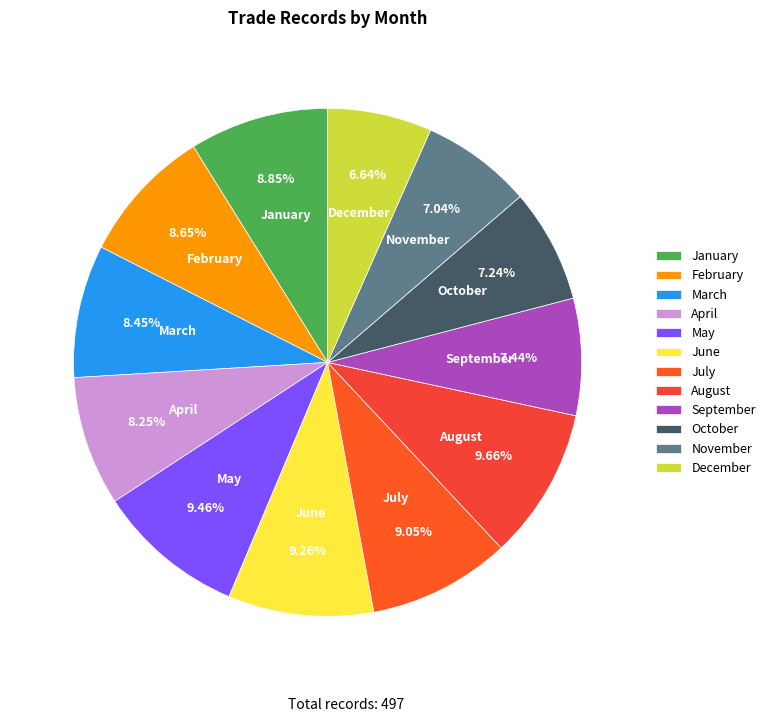

True or false: December accounts for 19% of the total.

False